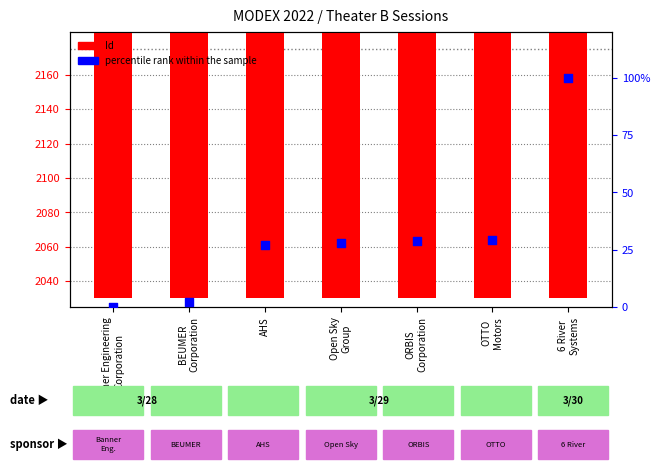

Is the value of percentile rank within the sample at Open Sky
Group greater than the value of Id at Banner Engineering
Corporation?

No